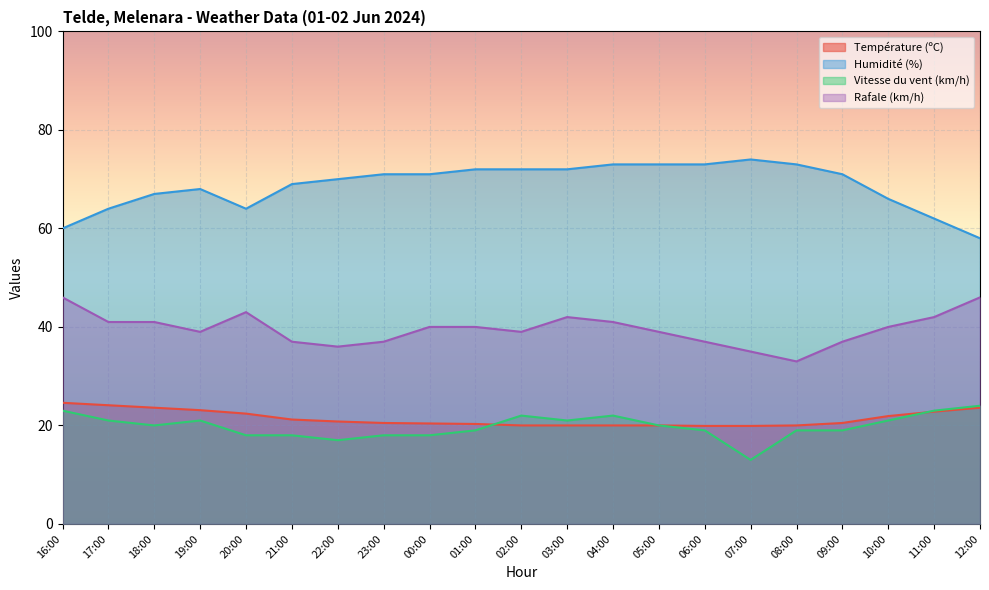

What are all the series names shown in the legend?

Température (ºC), Humidité (%), Vitesse du vent (km/h), Rafale (km/h)